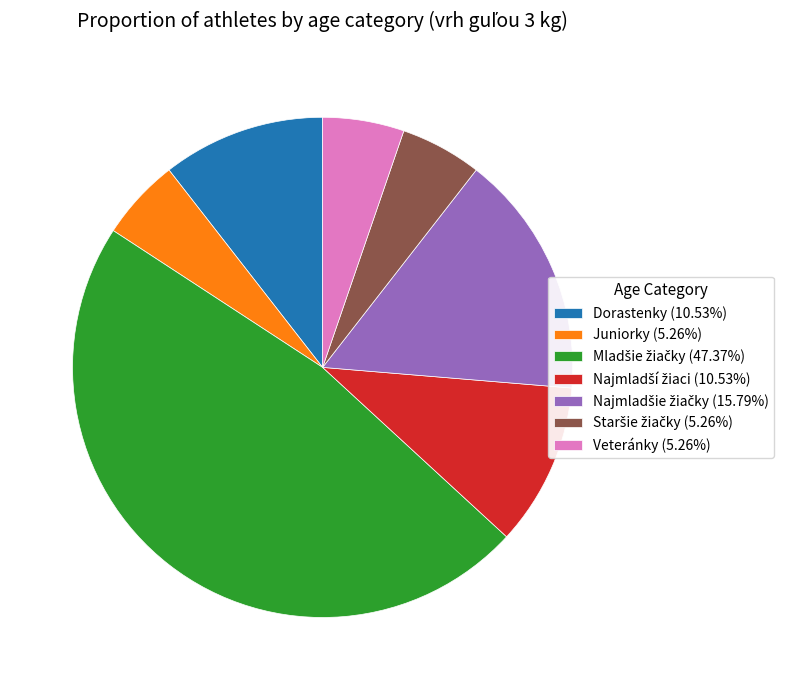

What is the ratio of the value at Veteránky (5.26%) to the value at Dorastenky (10.53%)?

0.5